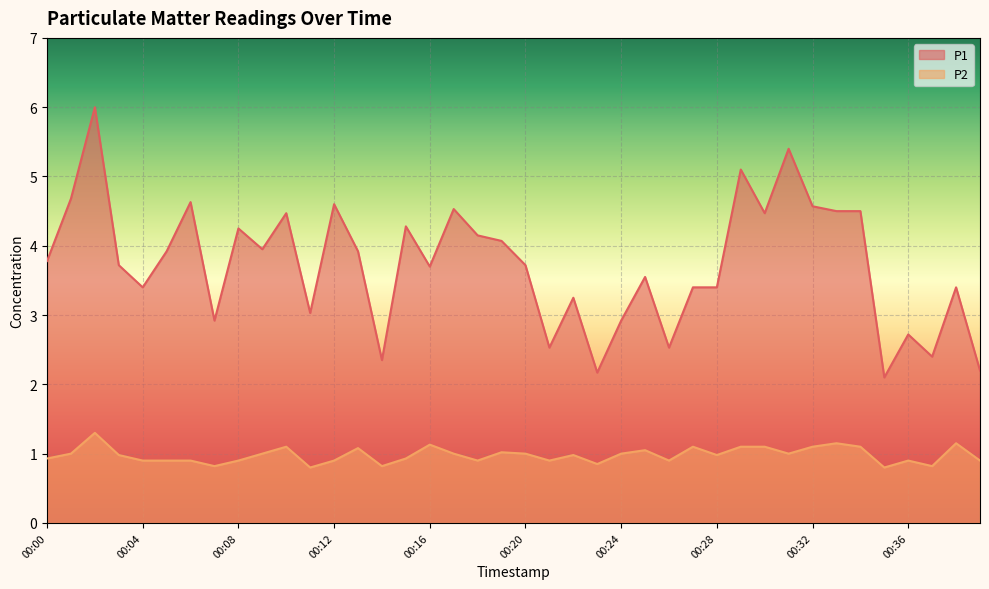

Which series has the largest range (max minus min)?

P1